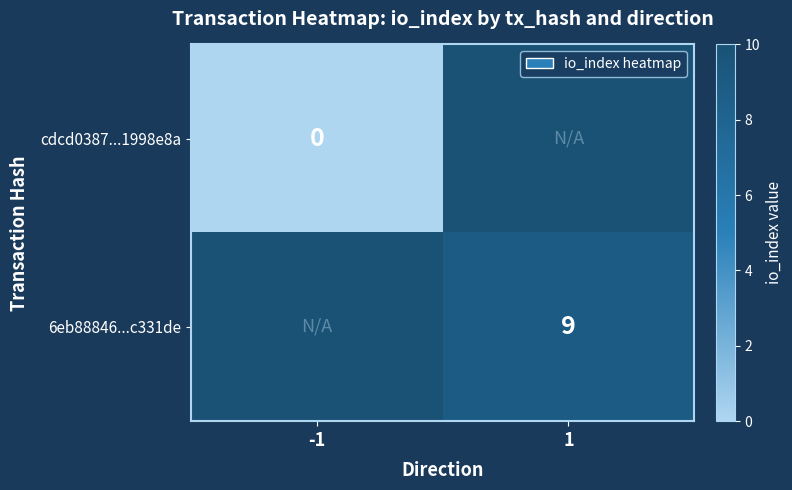

Is it true that 6eb88846...c331de equals 9 at 1?

True